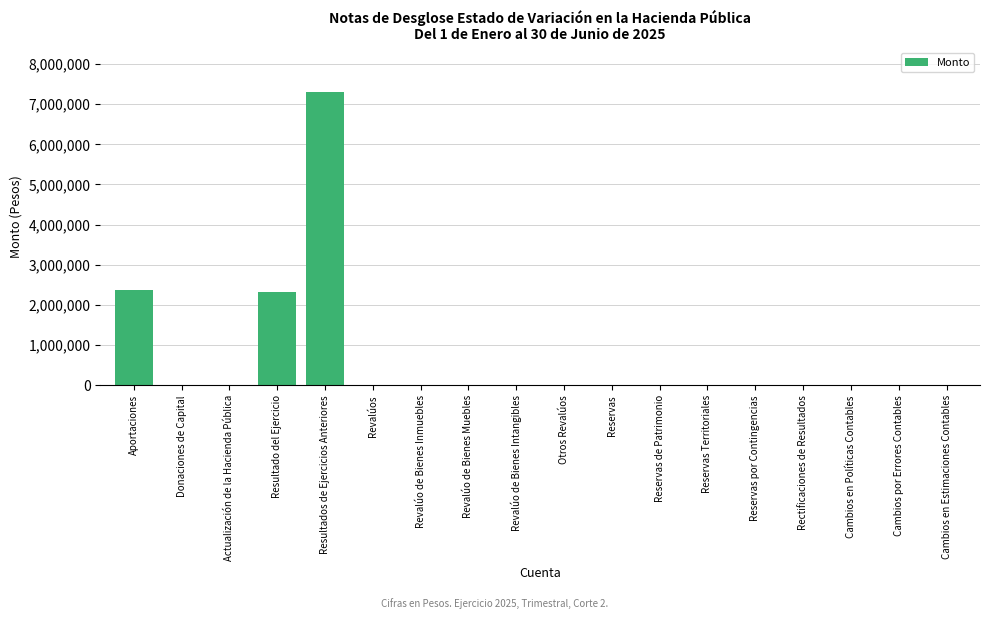

True or false: the data shows 4077689.7 at Rectificaciones de Resultados.

False